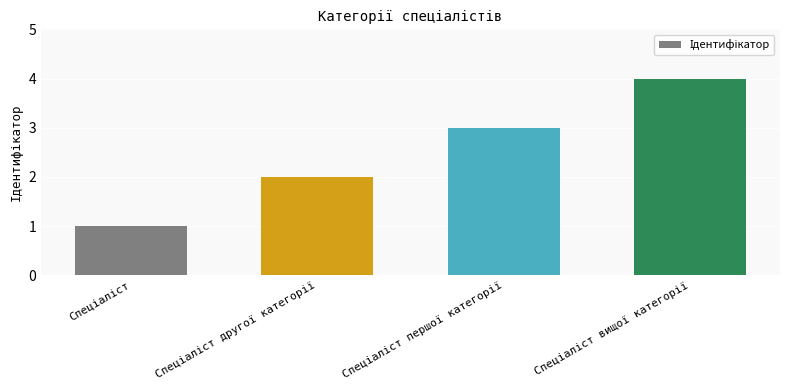

Reading right to left, extract all data points from this chart.

4	3	2	1